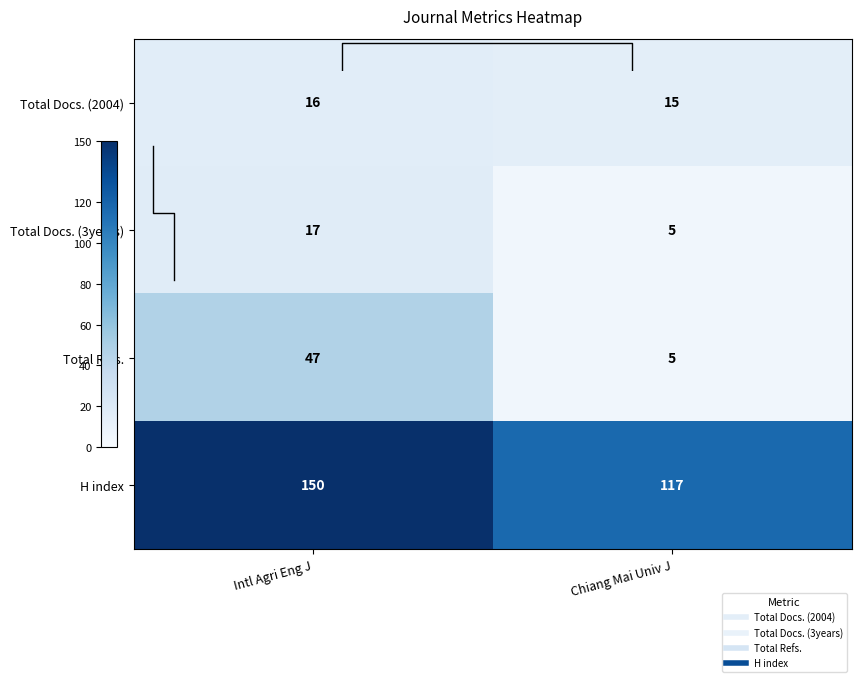

Rank the series at Chiang Mai Univ J from lowest to highest value.

Total Docs. (3years), Total Refs., Total Docs. (2004), H index